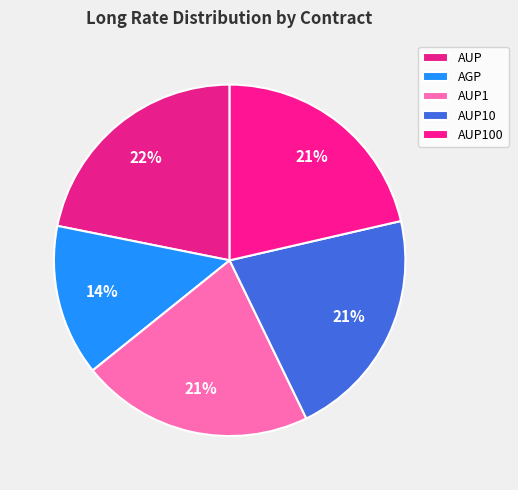

How many slices are in this pie chart?

5